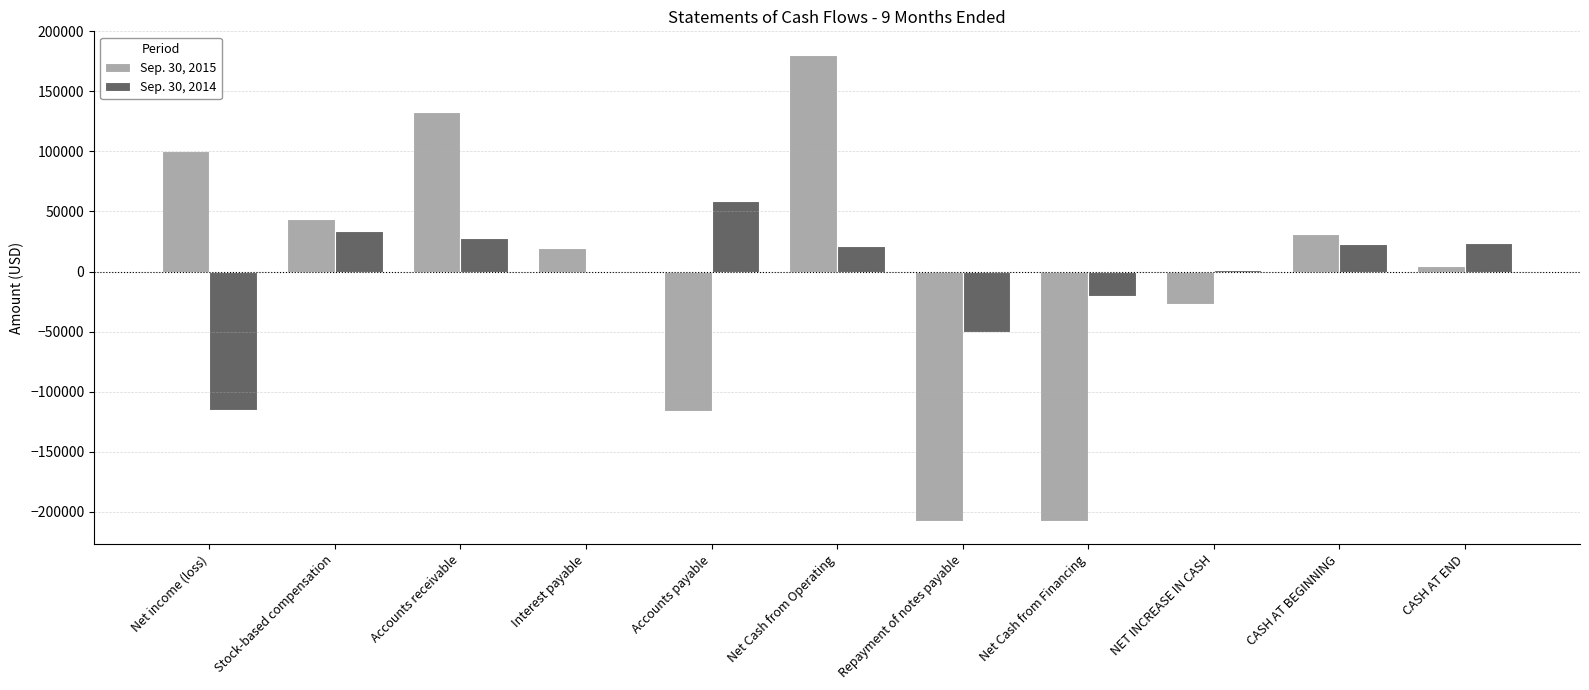

At which category is the sum across all series the highest?

Net Cash from Operating